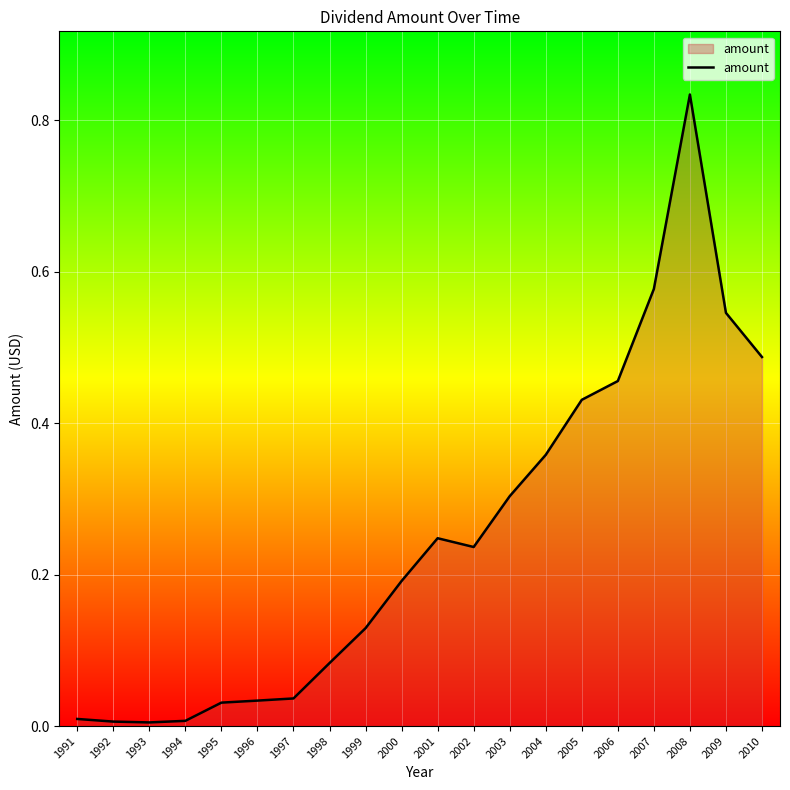

How many lines are shown in the chart?

1